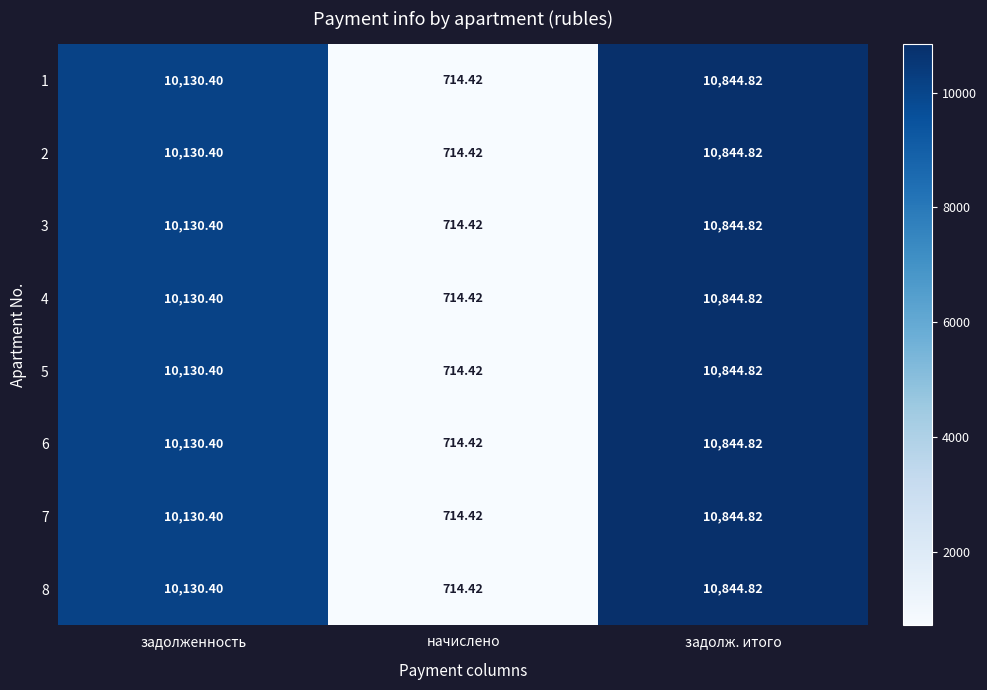

At which category does the chart reach its peak across all series?

задолж. итого